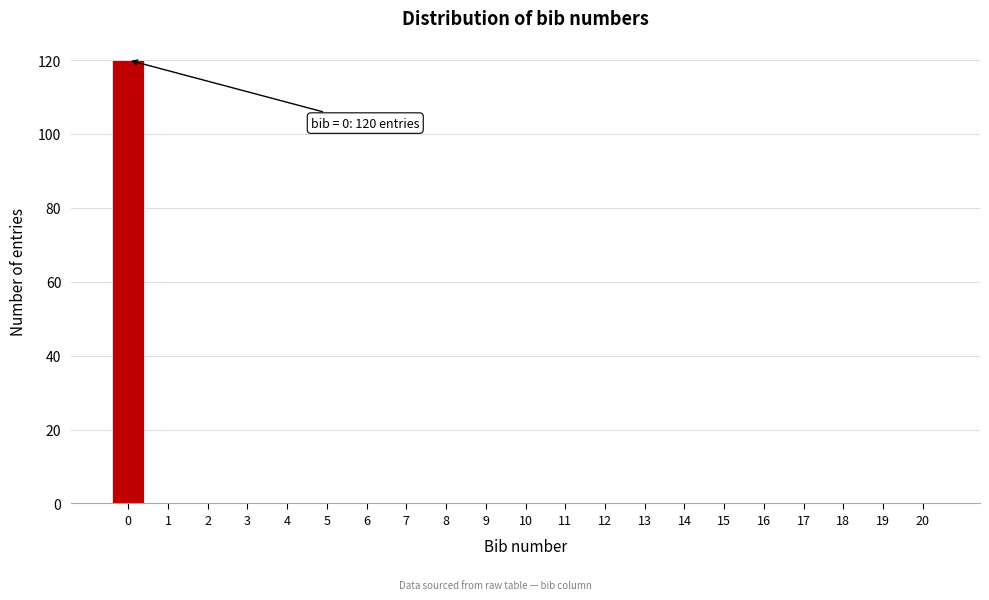

Reading left to right, extract all data points from this chart.

0=120	1=0	2=0	3=0	4=0	5=0	6=0	7=0	8=0	9=0	10=0	11=0	12=0	13=0	14=0	15=0	16=0	17=0	18=0	19=0	20=0